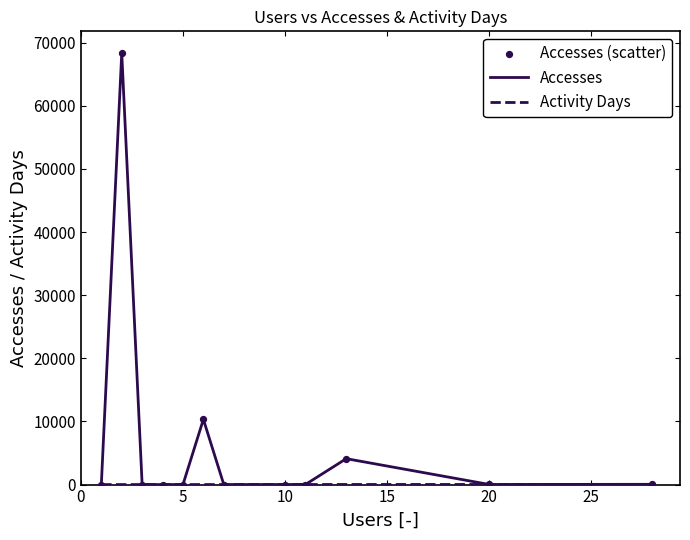

Which series has the largest total across all categories?

Accesses